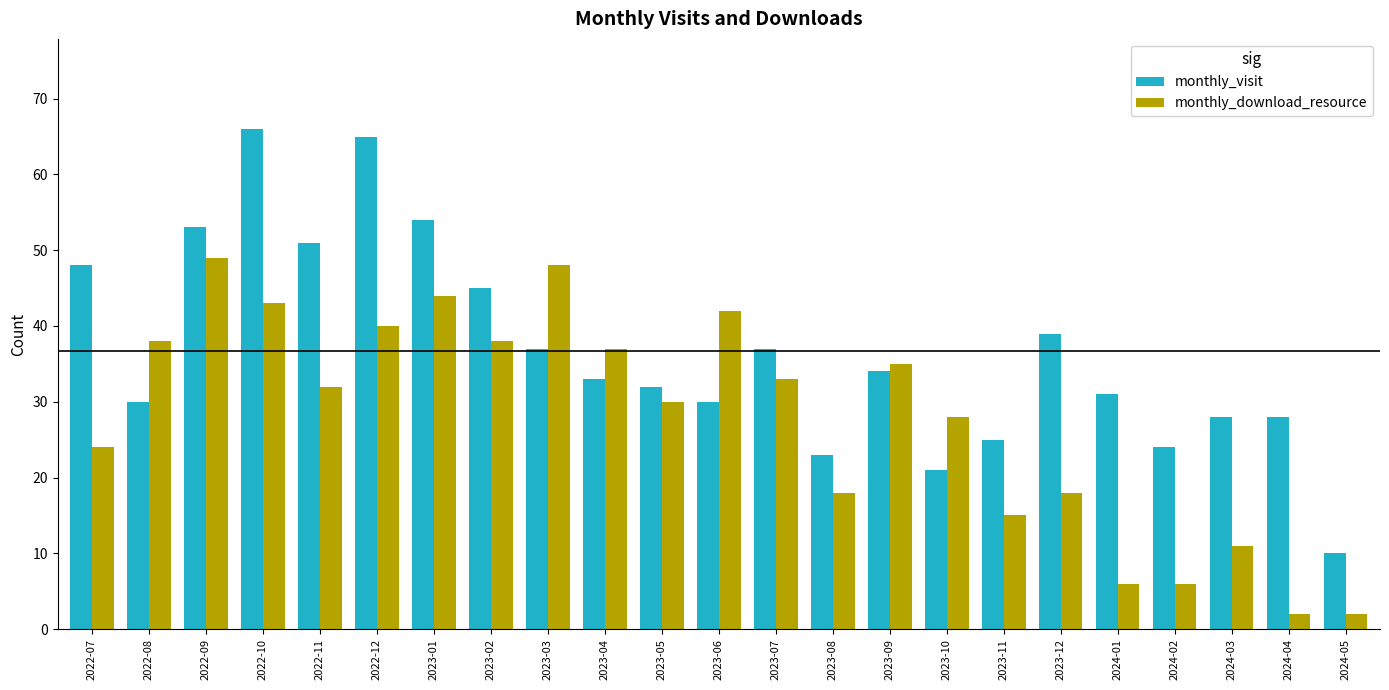

What is the maximum value for monthly_download_resource?

49